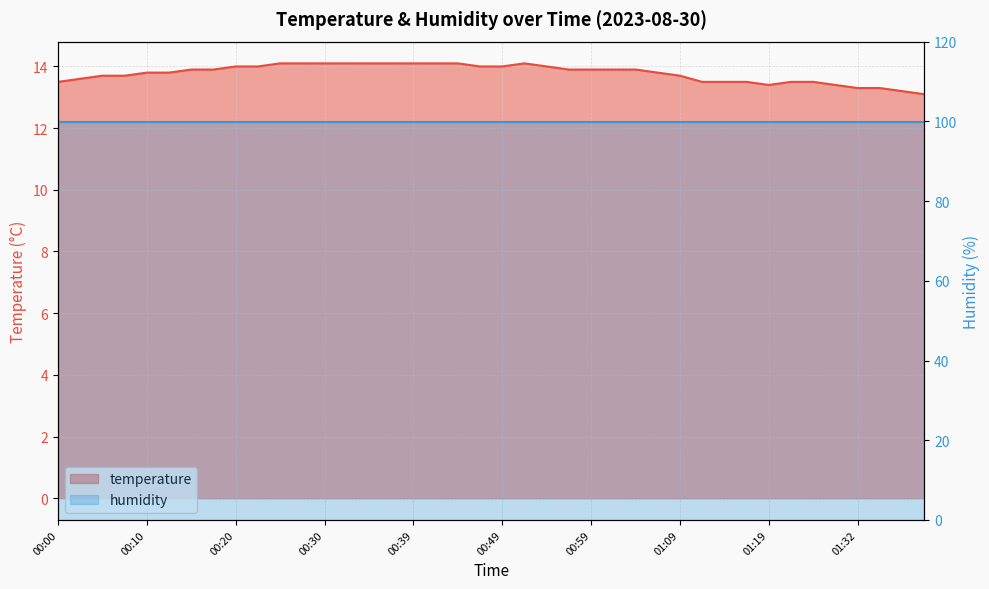

True or false: the data shows 13.3 at 01:32.

True